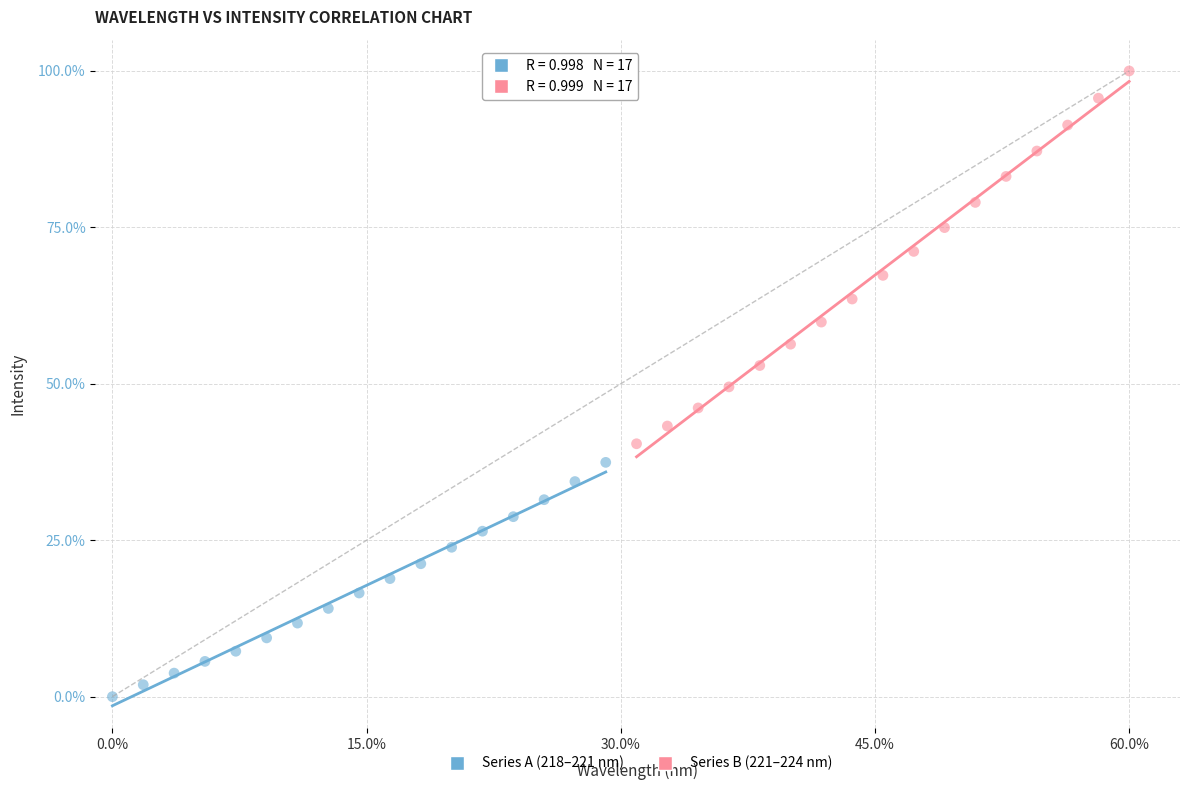

Which series contains the lowest Y value?

Series A (218–221 nm)